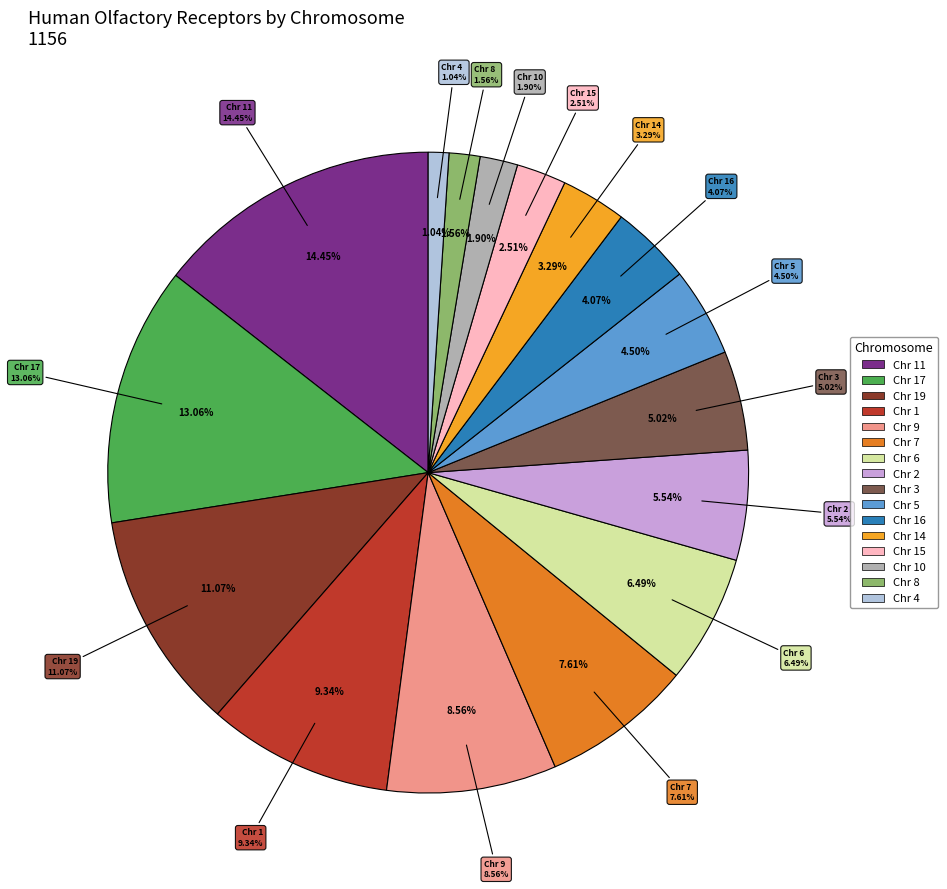

To the nearest percent, what is the difference between the 1 and 5 slice percentages?

5%